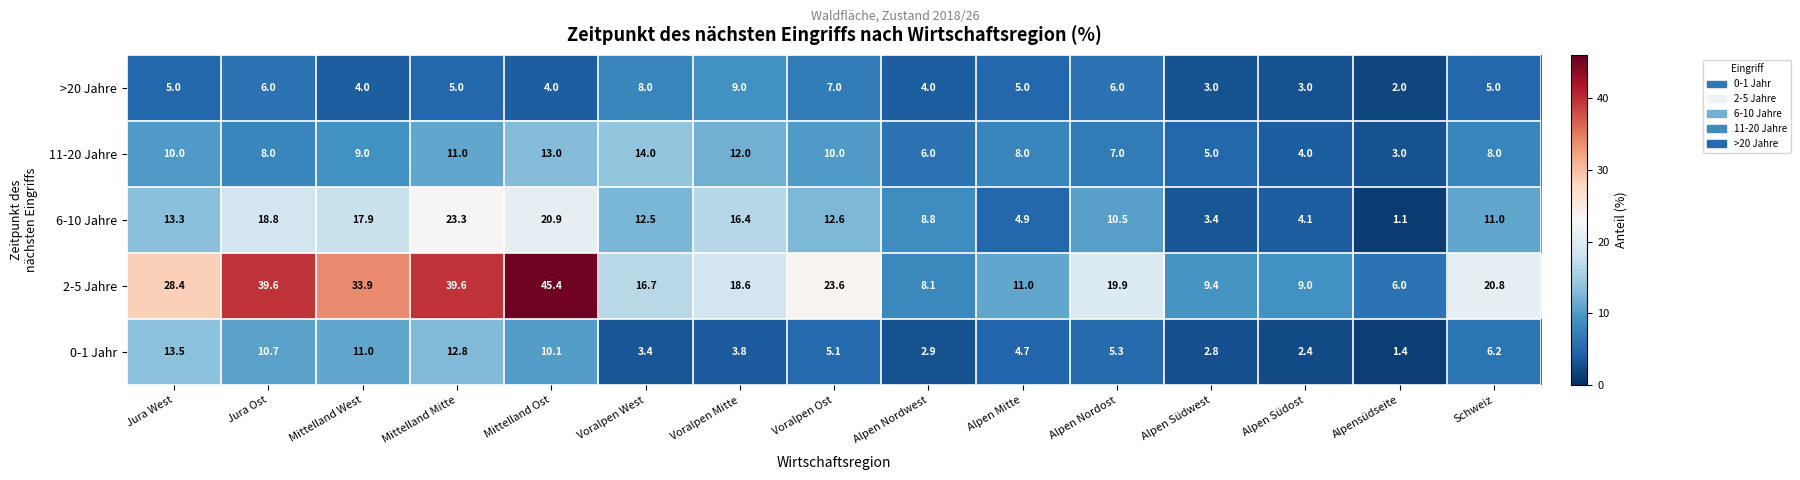

What is the average value of the 6-10 Jahre series?

12.0